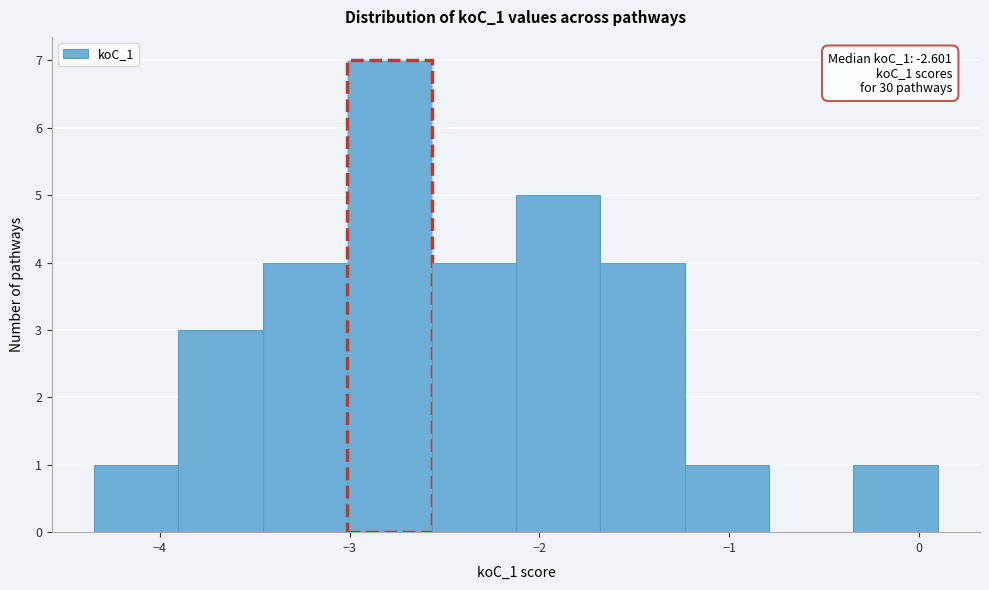

Over which range of the x-axis is the bar tallest?

-3.0 to -2.6